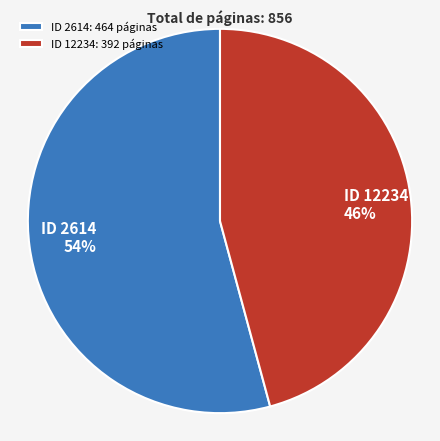

To the nearest percent, what portion does ID 2614: 464 páginas represent?

54%